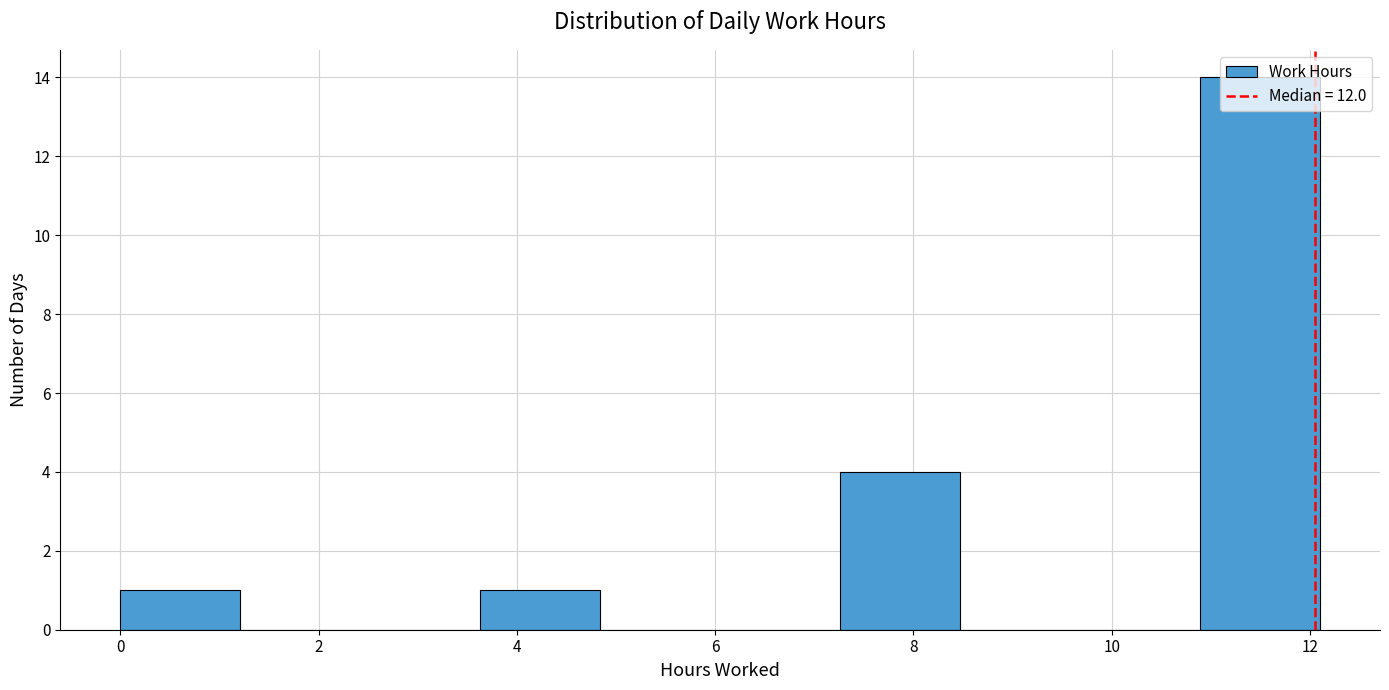

Reading left to right, list every bar in this chart as the range it spans on the x-axis followed by its height. Neither the bar edges nor the heights are printed on the chart, so give them approximately, as read against the axes.

0.0 to 1.2: 1
1.2 to 2.4: 0
2.4 to 3.6: 0
3.6 to 4.8: 1
4.8 to 6.0: 0
6.0 to 7.2: 0
7.2 to 8.4: 4
8.4 to 9.6: 0
9.6 to 10.8: 0
10.8 to 12.2: 14